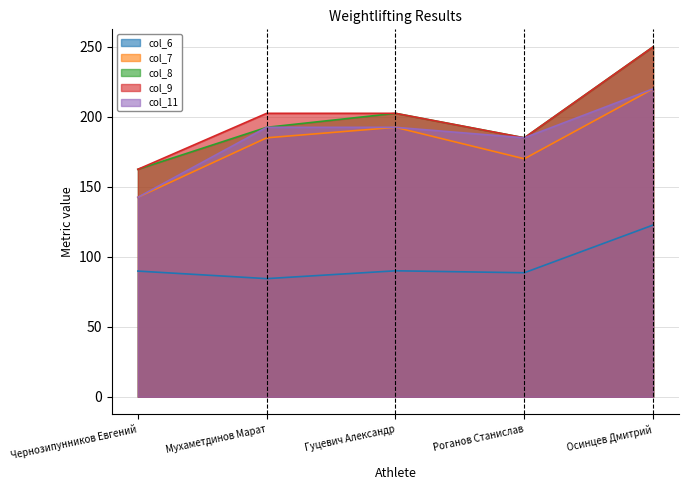

What is the total value across all series at Роганов Станислав?

813.6